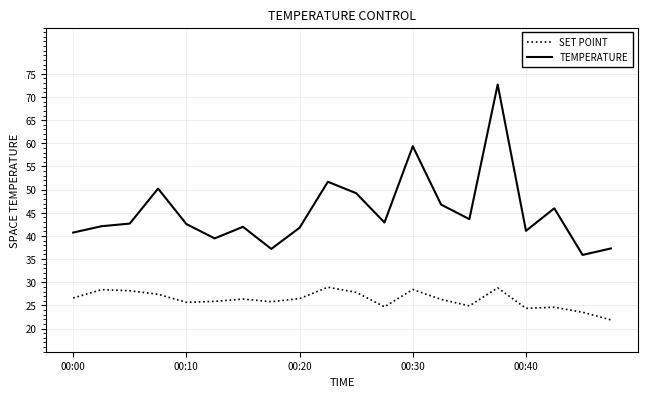

True or false: SET POINT and TEMPERATURE intersect in this chart.

False